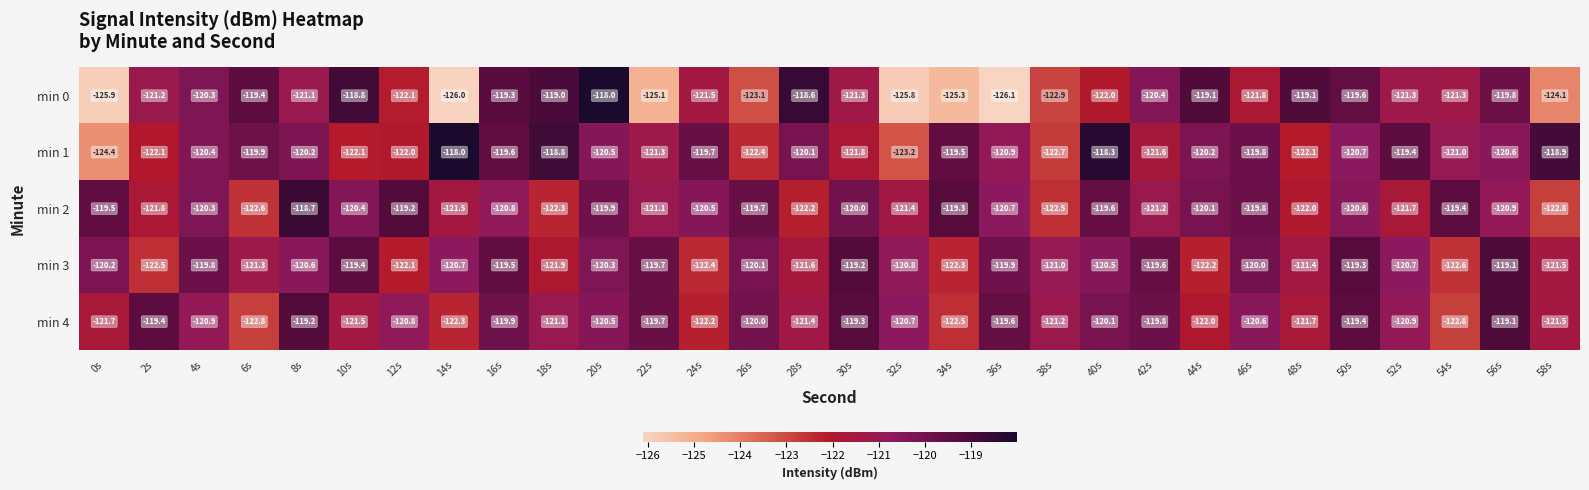

At which category is the sum across all series the highest?

16s